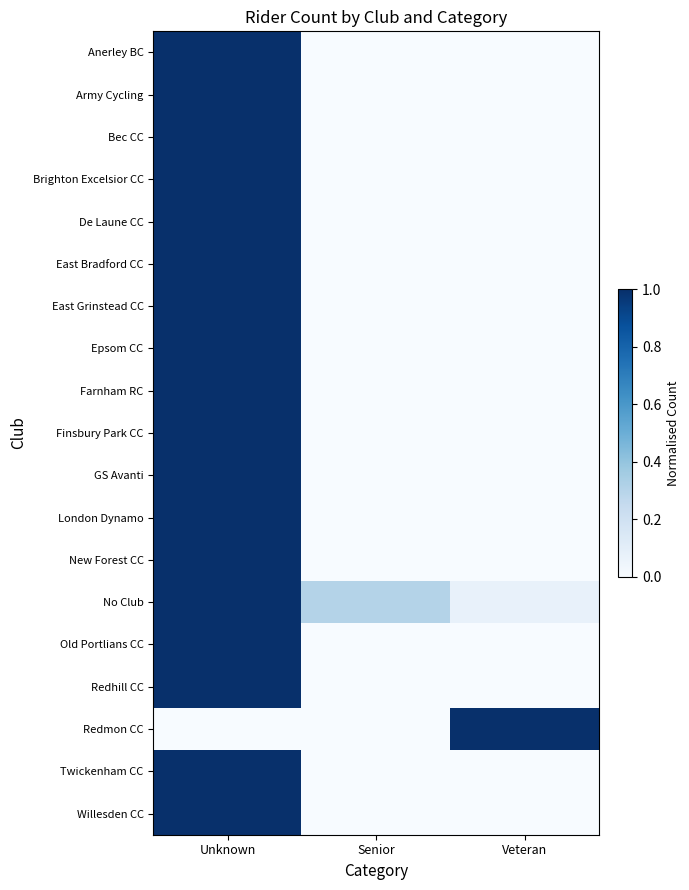

Reading left to right, transcribe all the data shown in this chart.

Anerley BC: Unknown=1.0	Senior=0.0	Veteran=0.0
Army Cycling: Unknown=1.0	Senior=0.0	Veteran=0.0
Bec CC: Unknown=1.0	Senior=0.0	Veteran=0.0
Brighton Excelsior CC: Unknown=1.0	Senior=0.0	Veteran=0.0
De Laune CC: Unknown=1.0	Senior=0.0	Veteran=0.0
East Bradford CC: Unknown=1.0	Senior=0.0	Veteran=0.0
East Grinstead CC: Unknown=1.0	Senior=0.0	Veteran=0.0
Epsom CC: Unknown=1.0	Senior=0.0	Veteran=0.0
Farnham RC: Unknown=1.0	Senior=0.0	Veteran=0.0
Finsbury Park CC: Unknown=1.0	Senior=0.0	Veteran=0.0
GS Avanti: Unknown=1.0	Senior=0.0	Veteran=0.0
London Dynamo: Unknown=1.0	Senior=0.0	Veteran=0.0
New Forest CC: Unknown=1.0	Senior=0.0	Veteran=0.0
No Club: Unknown=1.0	Senior=0.3	Veteran=0.1
Old Portlians CC: Unknown=1.0	Senior=0.0	Veteran=0.0
Redhill CC: Unknown=1.0	Senior=0.0	Veteran=0.0
Redmon CC: Unknown=0.0	Senior=0.0	Veteran=1.0
Twickenham CC: Unknown=1.0	Senior=0.0	Veteran=0.0
Willesden CC: Unknown=1.0	Senior=0.0	Veteran=0.0